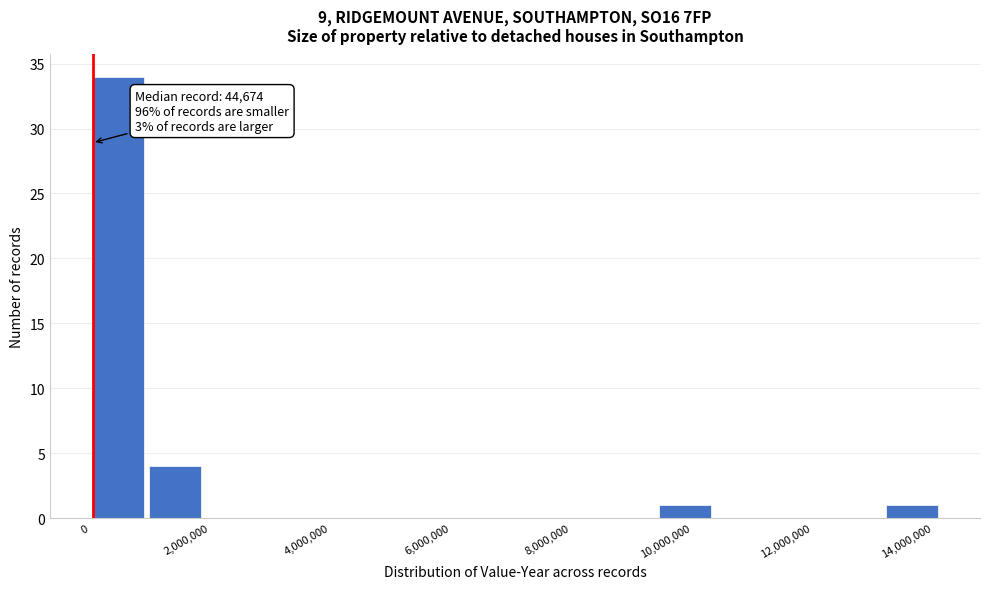

Which range on the x-axis has the tallest bar?

0 to 1000000